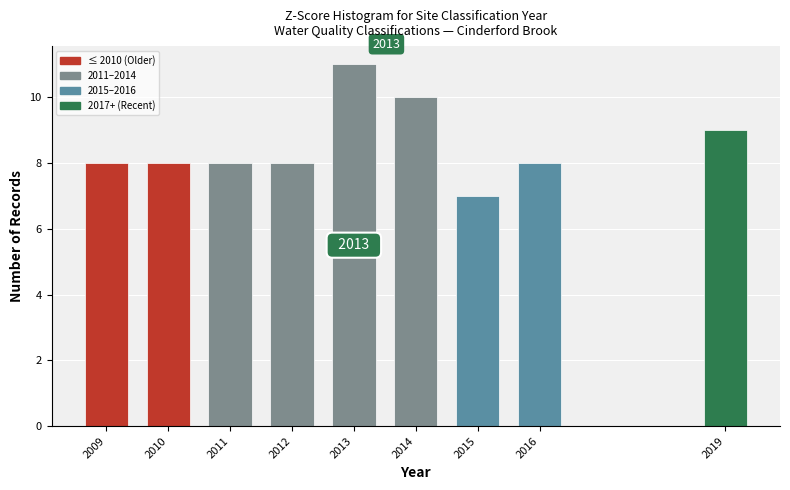

Reading left to right, list all the values displayed in this chart.

8	8	8	8	11	10	7	8	9